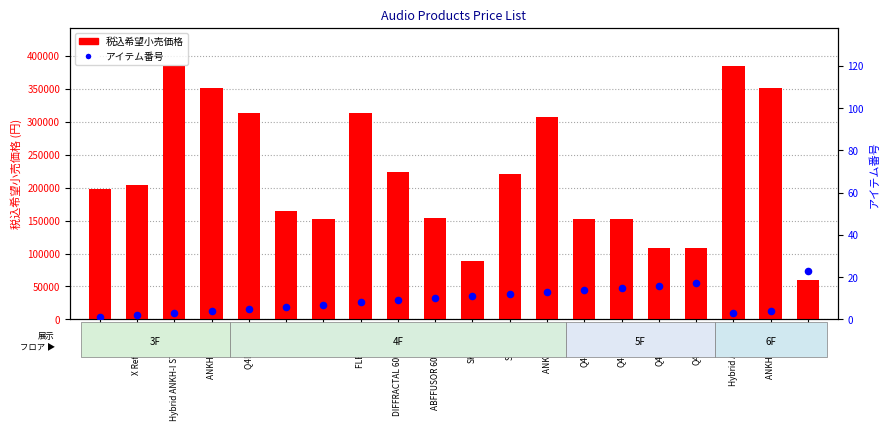

What are all the series names shown in the legend?

税込希望小売価格, アイテム番号